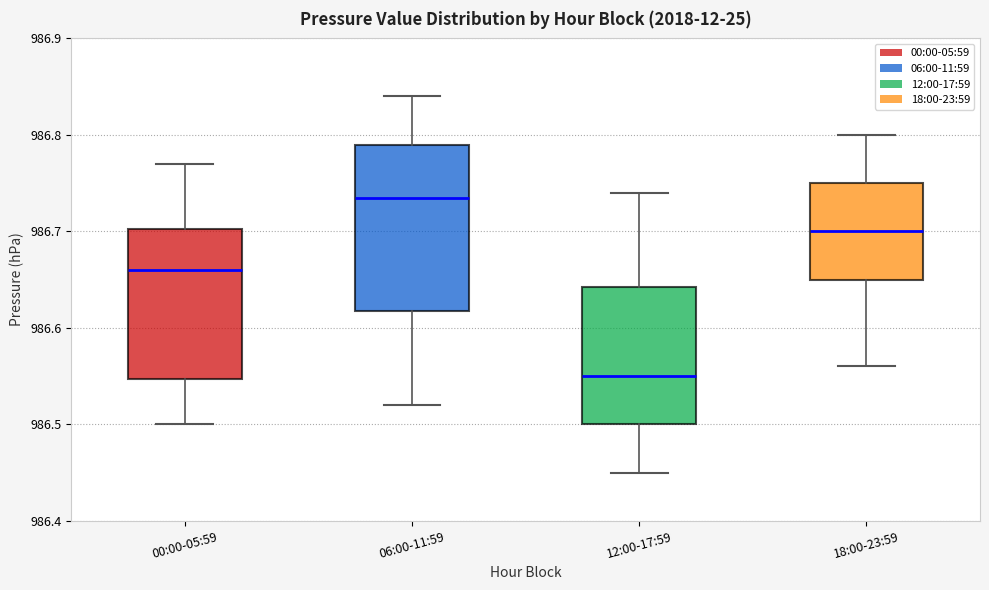

Reading left to right, transcribe this box plot: for each box, give where its median line is, the range the box spans, and where its two whiskers end, as read against the y-axis. The values are not printed on the chart, so give them approximately, as read against the axis.

00:00-05:59: median 986.66, box 986.55 to 986.70, whiskers 986.50 to 986.77
06:00-11:59: median 986.74, box 986.62 to 986.79, whiskers 986.52 to 986.84
12:00-17:59: median 986.55, box 986.50 to 986.64, whiskers 986.45 to 986.74
18:00-23:59: median 986.70, box 986.65 to 986.75, whiskers 986.56 to 986.80